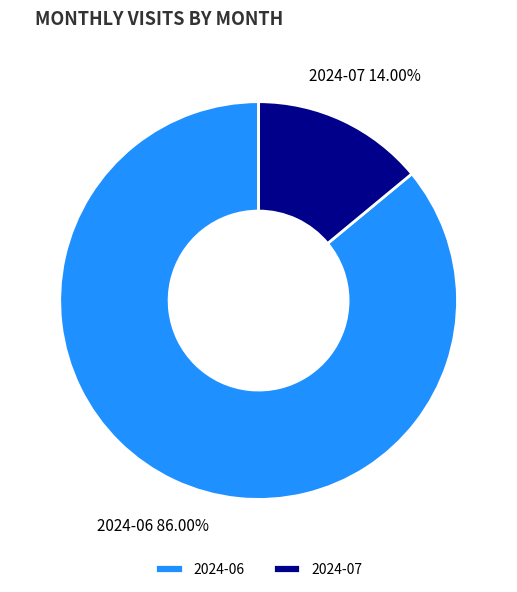

Between 2024-07 and 2024-06, which is larger?

2024-06